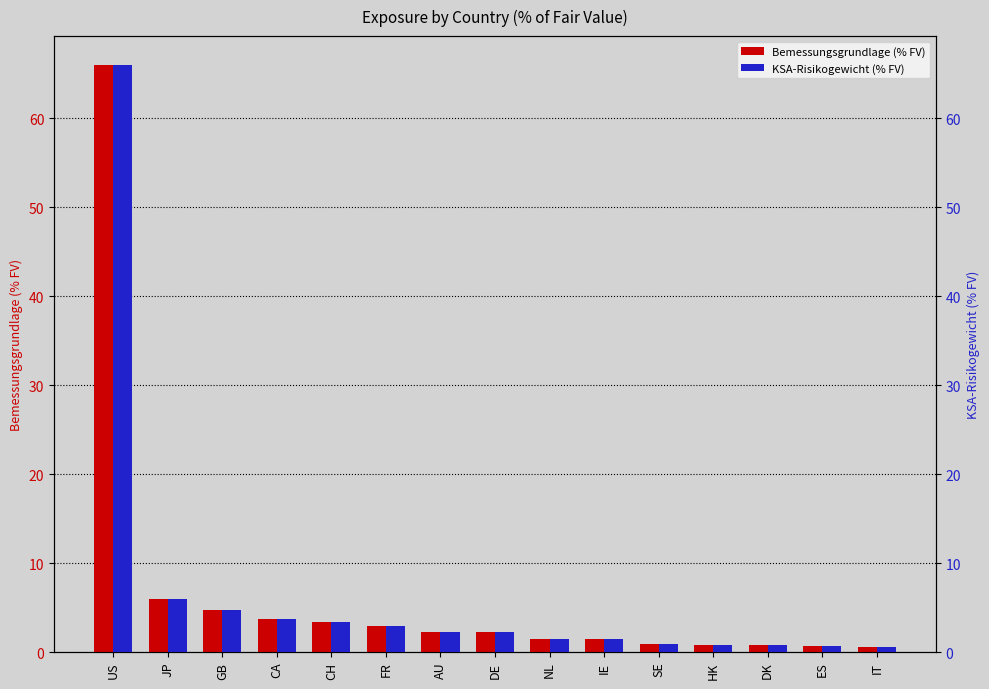

What is the label of the 14th bar from the right?

JP